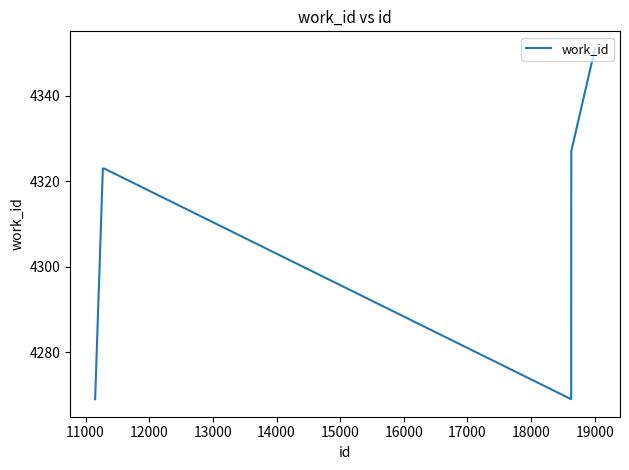

What is the difference between the maximum and minimum values?

82